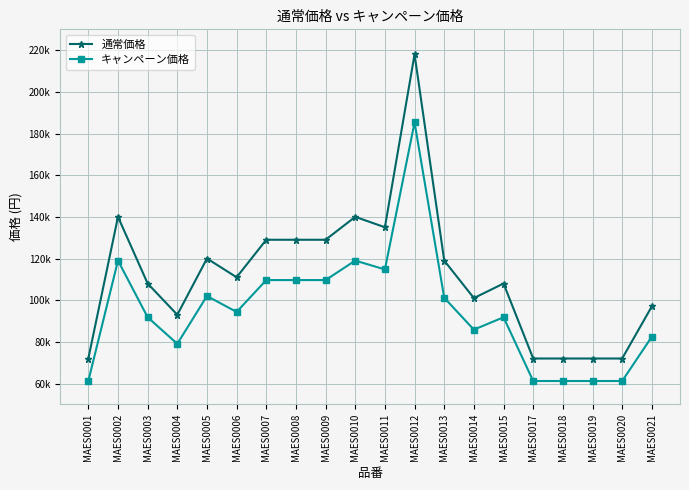

True or false: 通常価格 and キャンペーン価格 intersect in this chart.

False